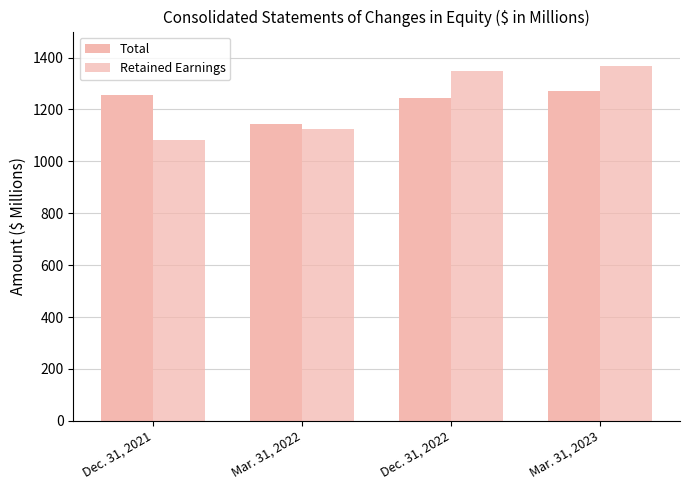

Are the bars grouped side by side (vs. stacked)?

Yes